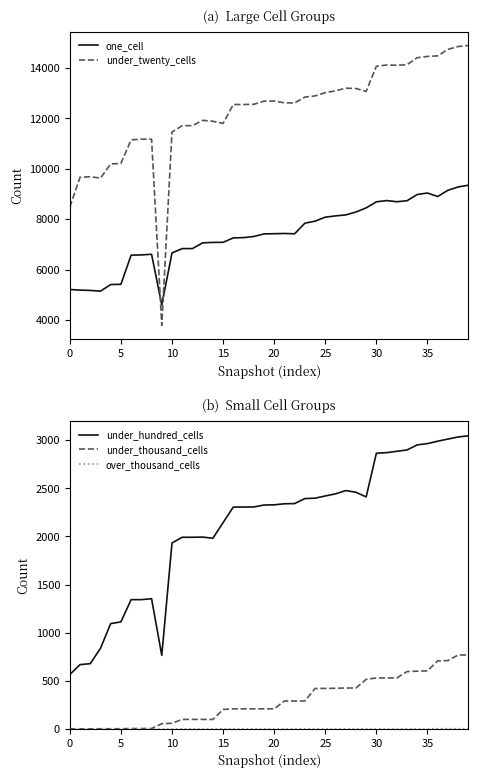

Does the chart have visible grid lines?

No